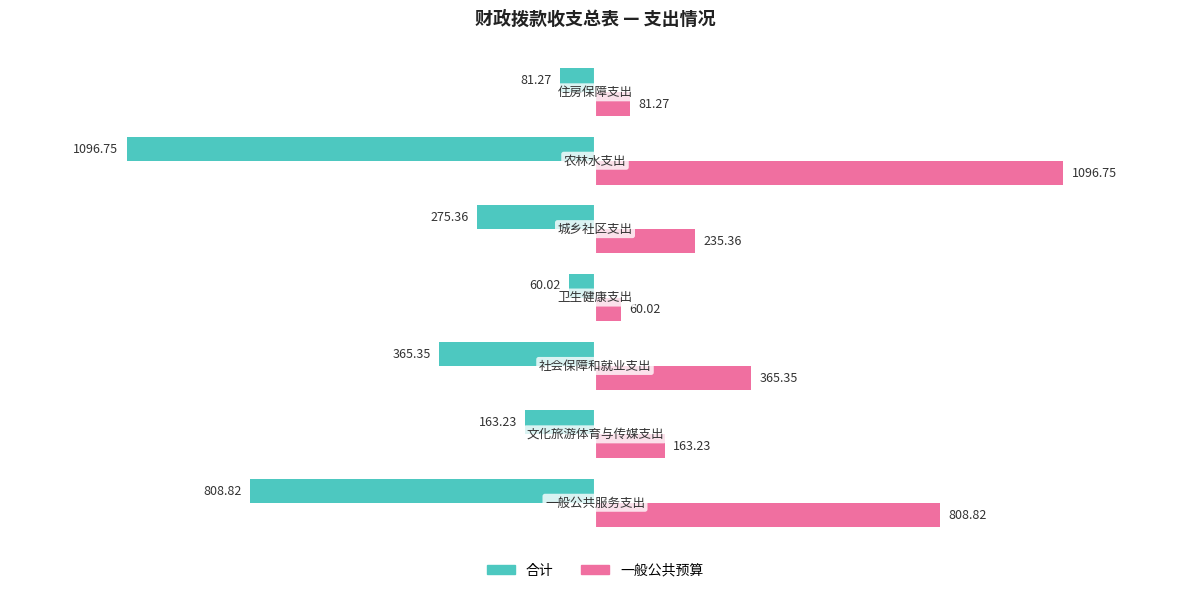

Which series has the largest total across all categories?

一般公共预算